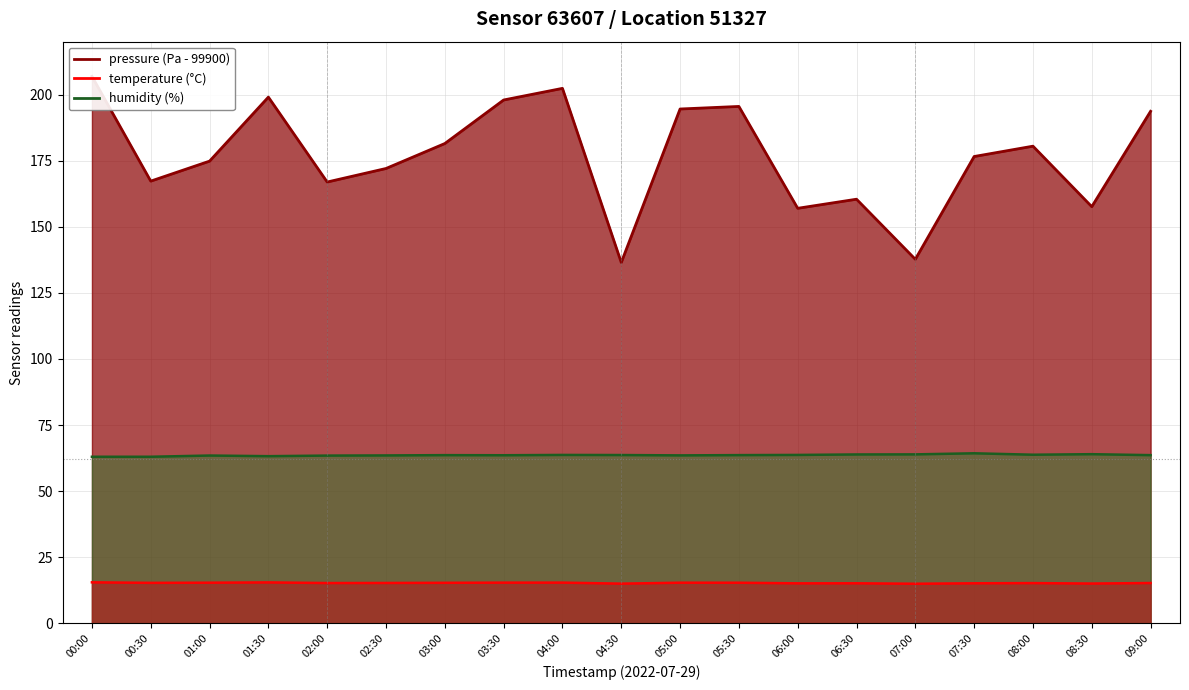

Where is the first local minimum for pressure?

00:30